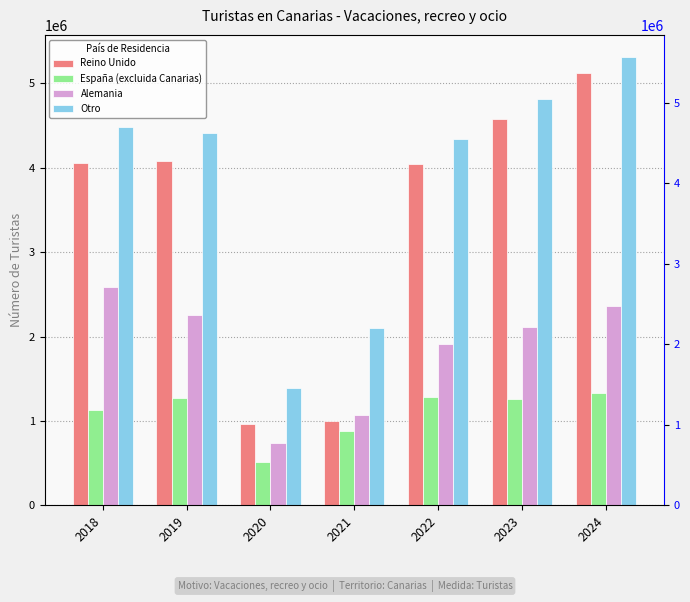

What value does the Alemania series have at 2021?

1071429